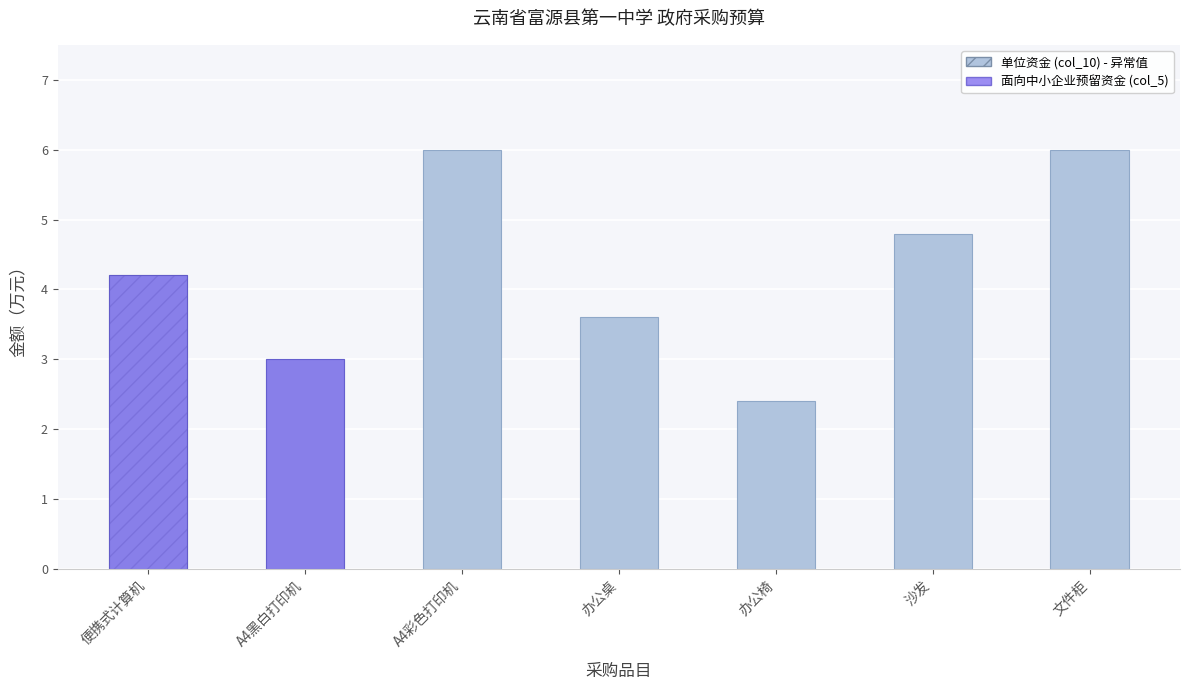

Which label corresponds to the smallest value in the chart?

办公椅